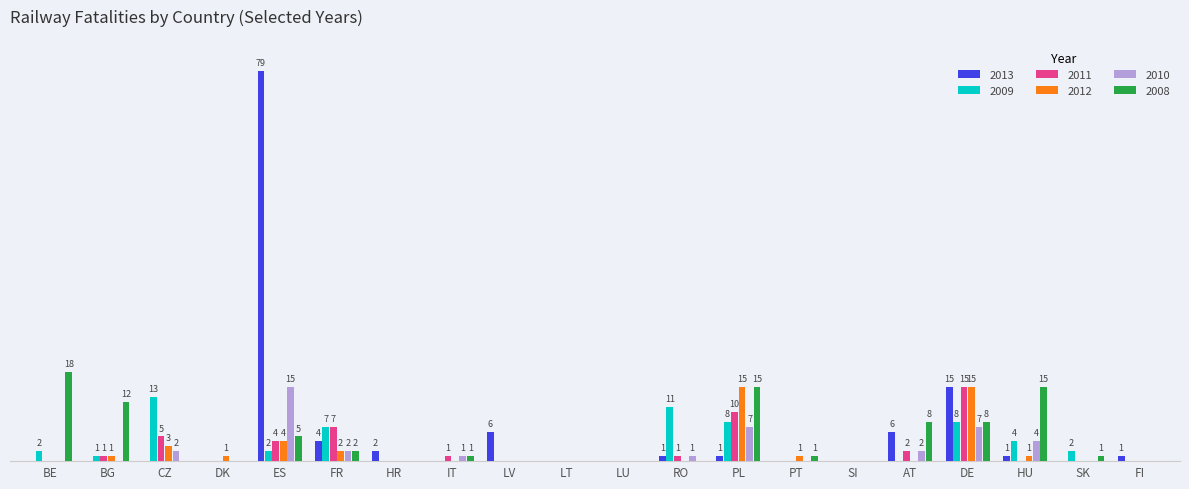

What is the spread (max minus min) of values at ES?

77